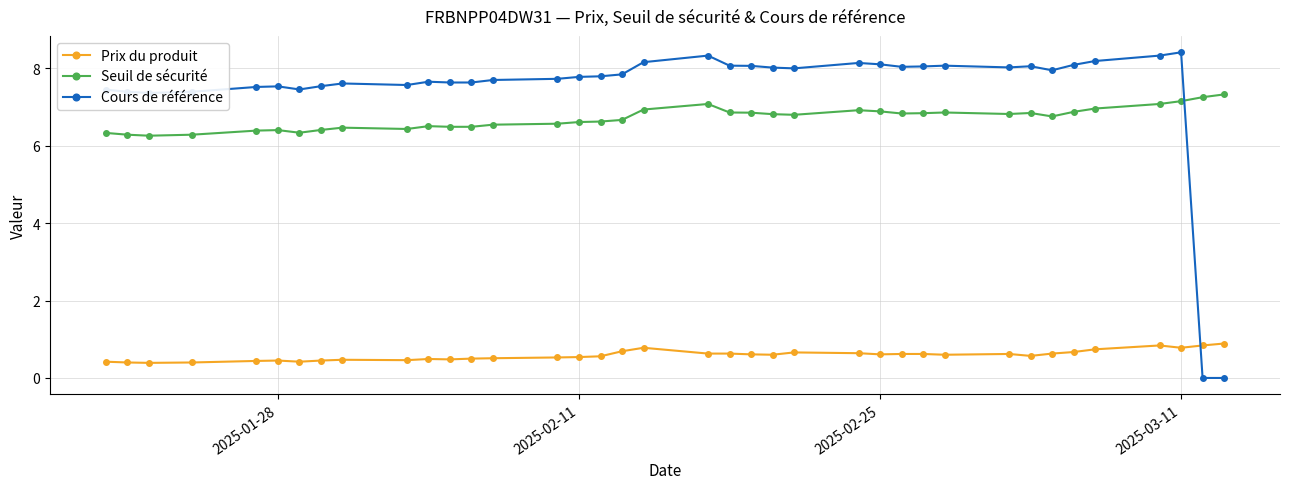

How many distinct data groups are displayed?

3